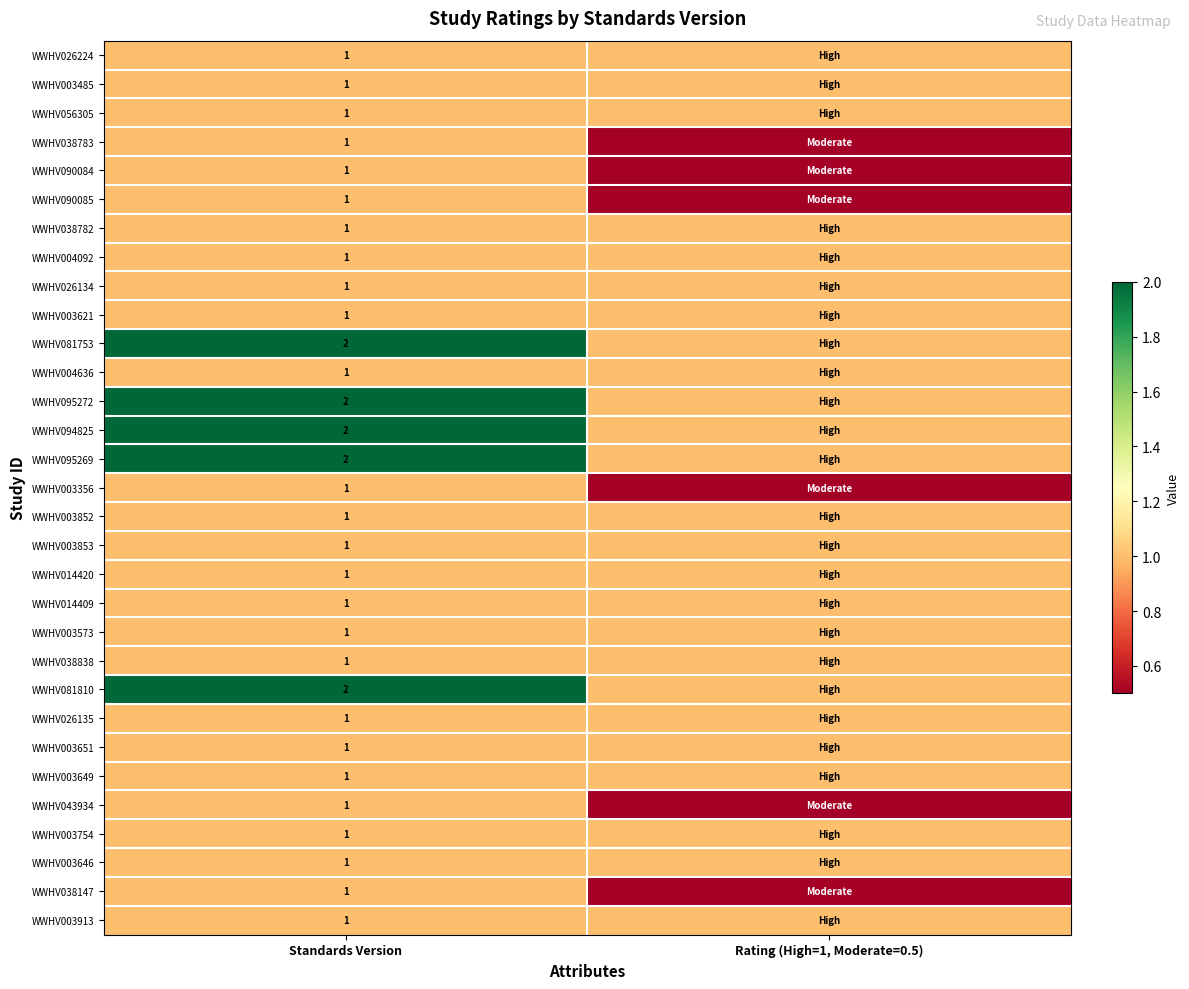

True or false: WWHV003649 has a value of 1.0 at Standards Version.

True